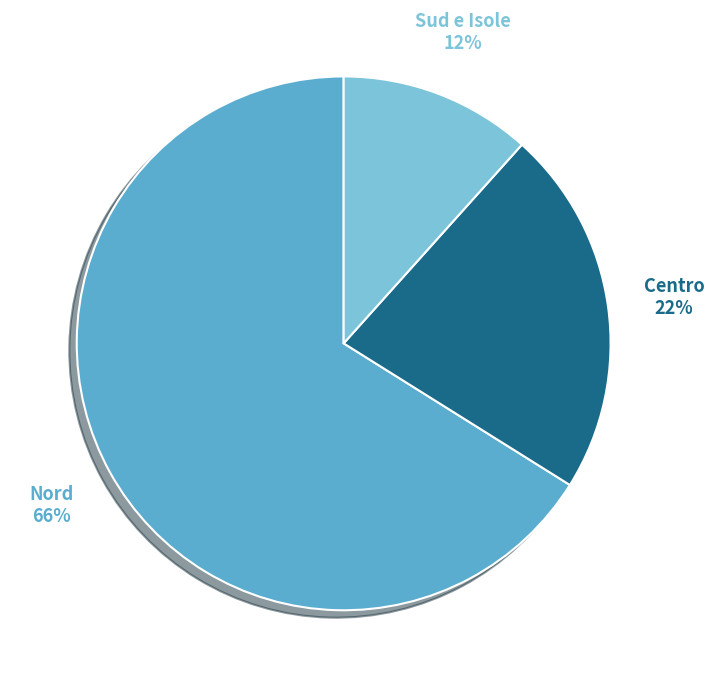

To the nearest percent, what is the difference between the largest and smallest slice percentages?

54%